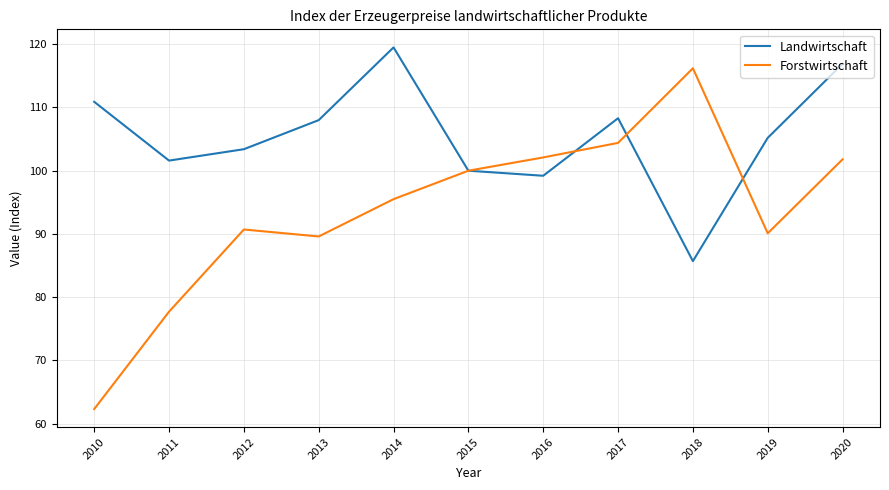

In Landwirtschaft, how many points are lower than both neighbors (excluding endpoints)?

3